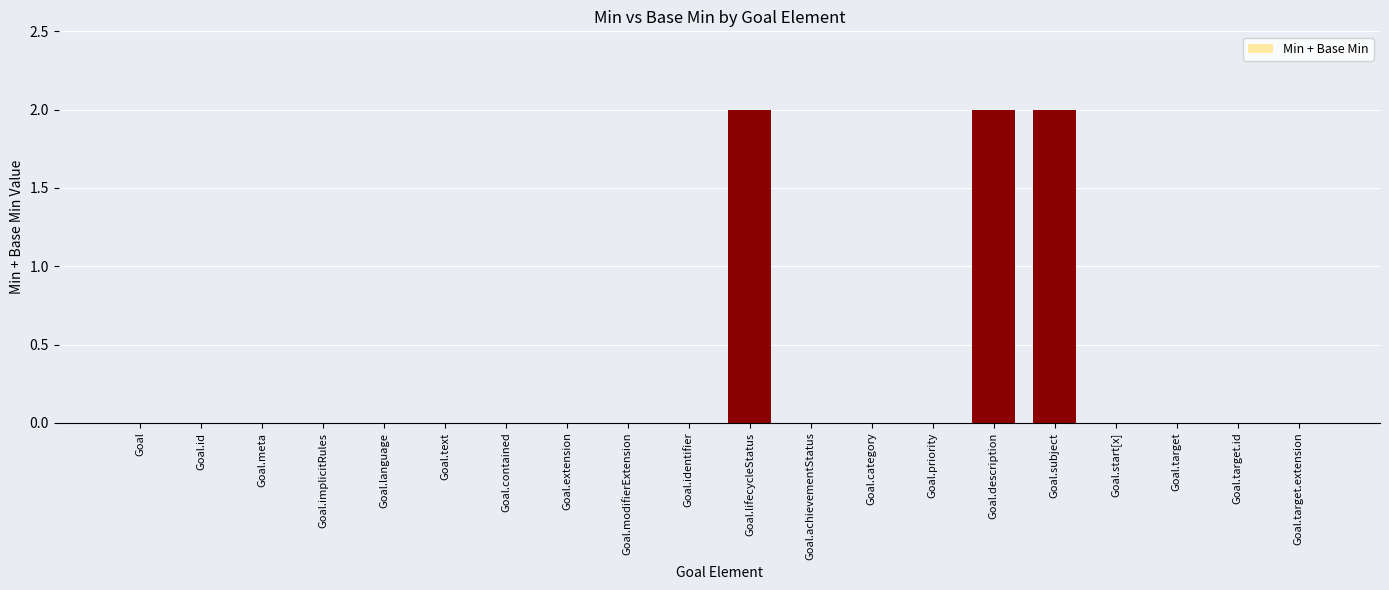

The chart shows a value of 3 at Goal.subject. True or false?

False